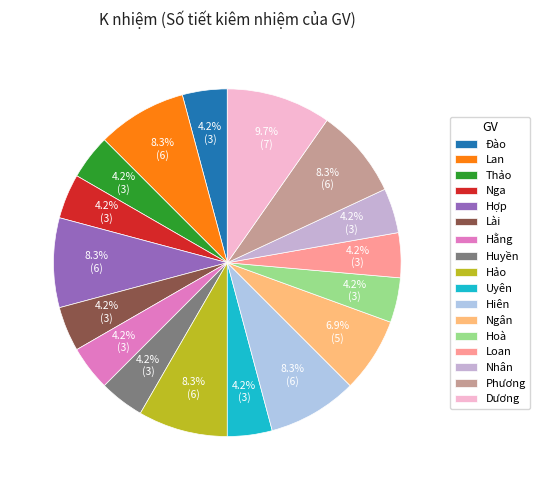

Which has a higher value, Phương or Hiên?

Phương